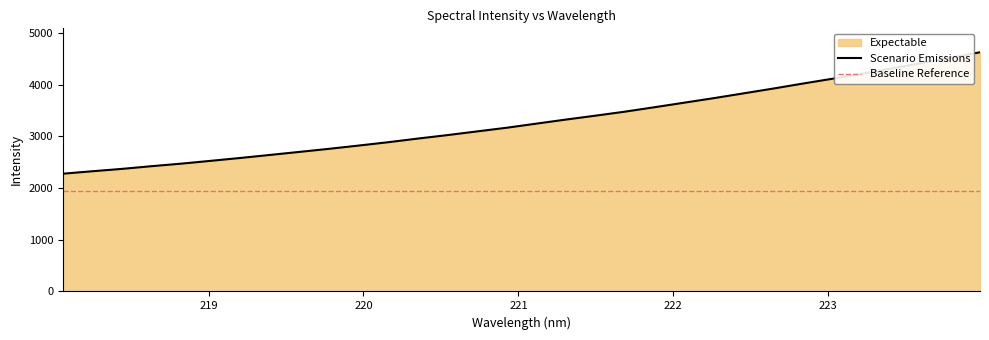

The value at 219.3979 is 3712.9. True or false?

False